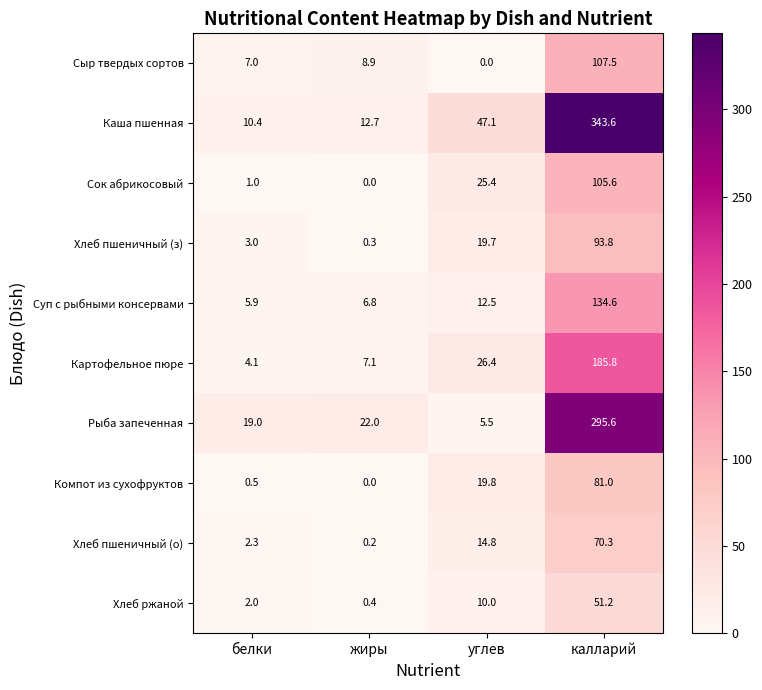

At which category is the sum across all series the highest?

калларий